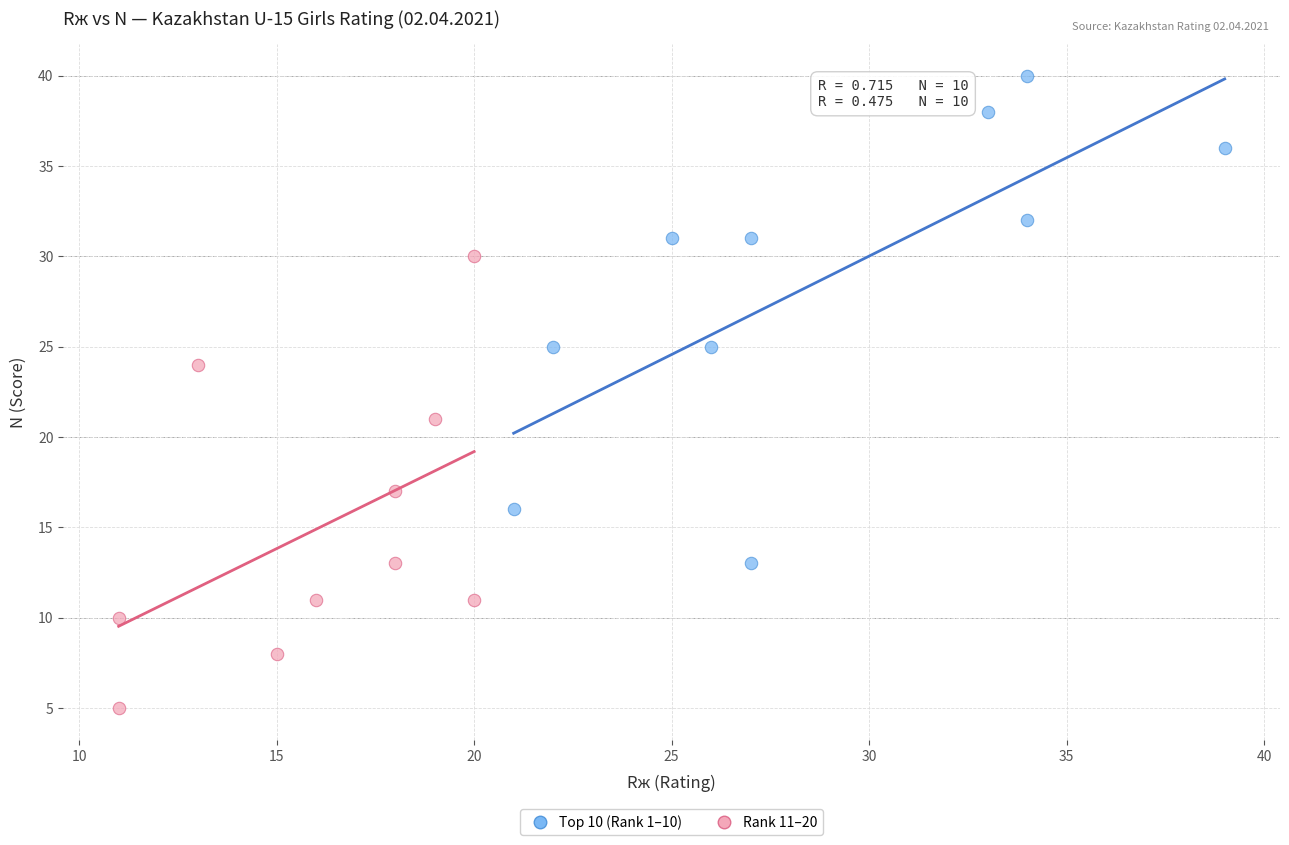

Which series contains the highest Y value?

Top 10 (Rank 1–10)